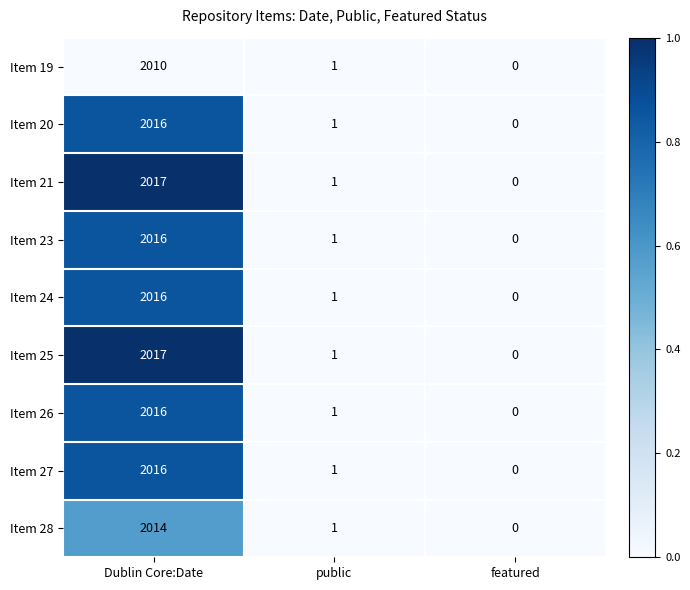

What is the sum of all Item 28 values?

2015